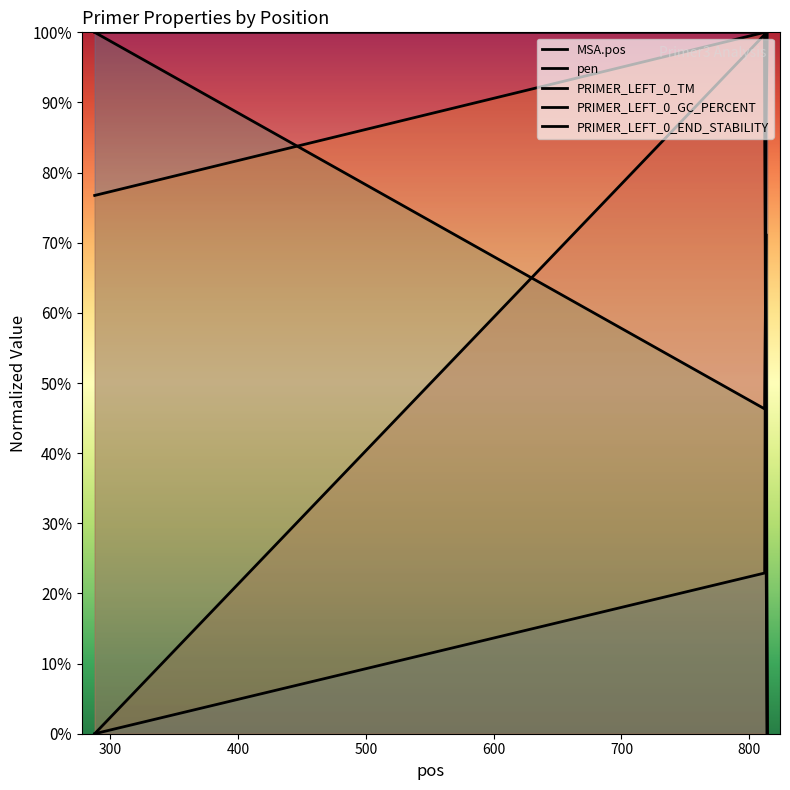

What is the maximum value for pen?

100.0